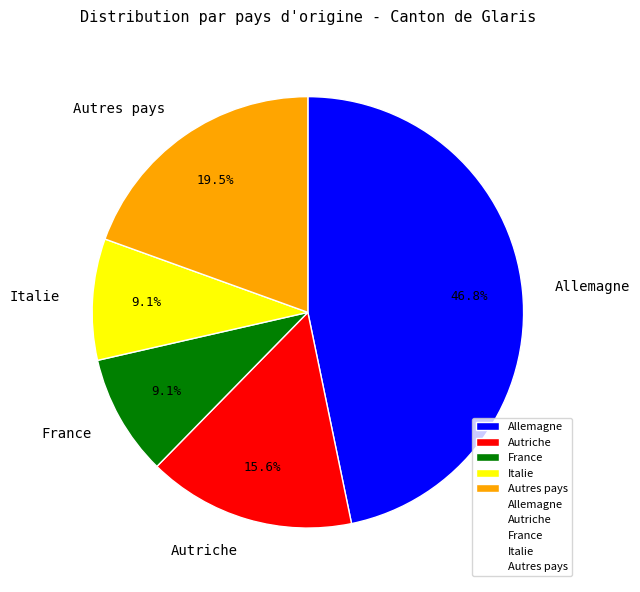

What percentage do Italie and Autriche together represent?

24.7%